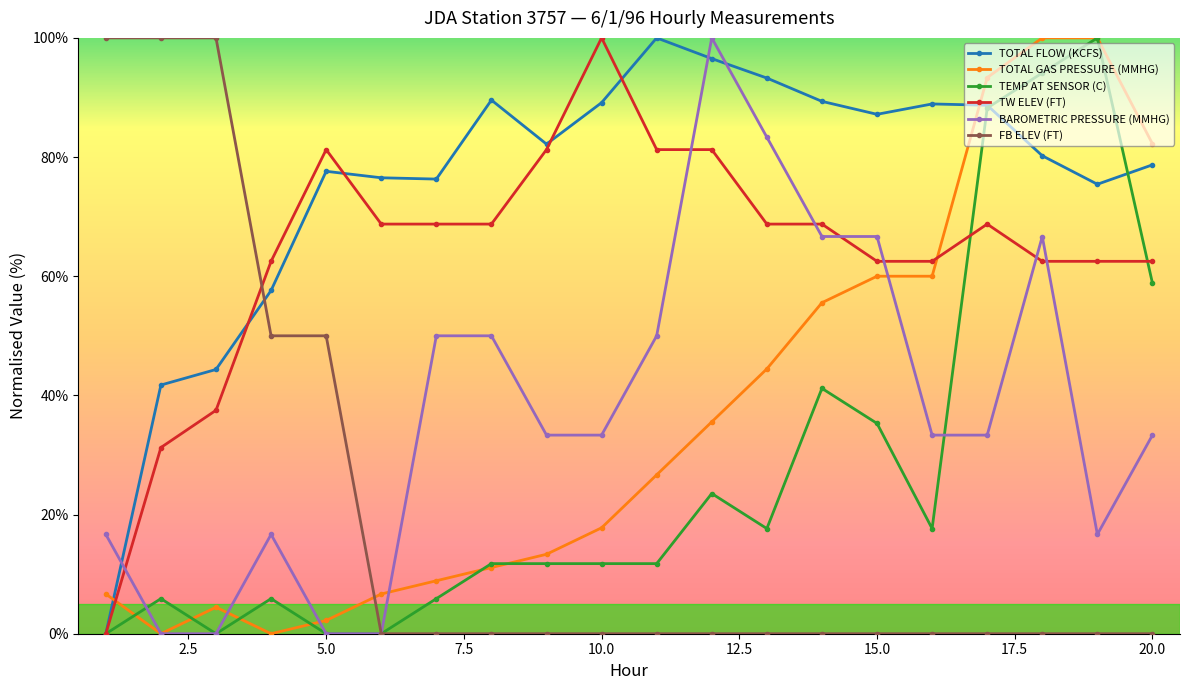

In TOTAL FLOW (KCFS), how many points are lower than both neighbors (excluding endpoints)?

4